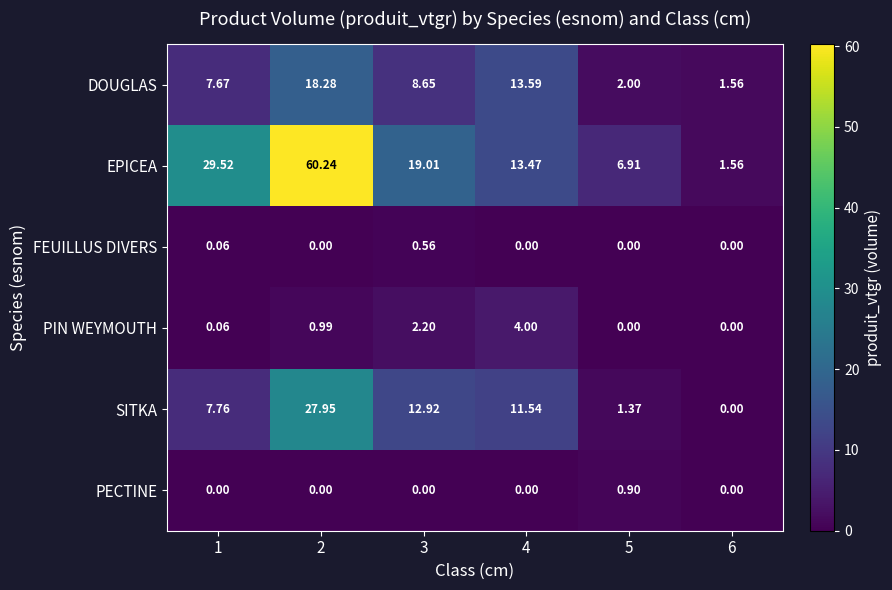

How many data points in SITKA are above 11?

3